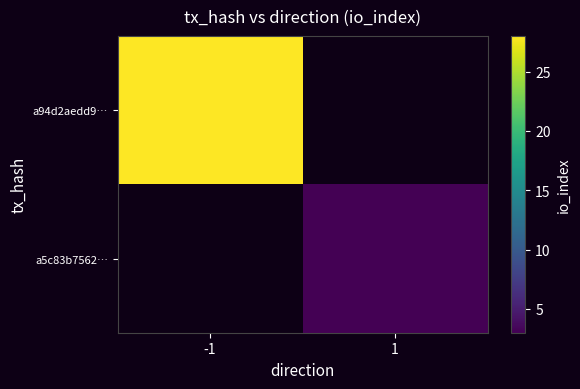

Which series has the largest range (max minus min)?

a94d2aedd9…